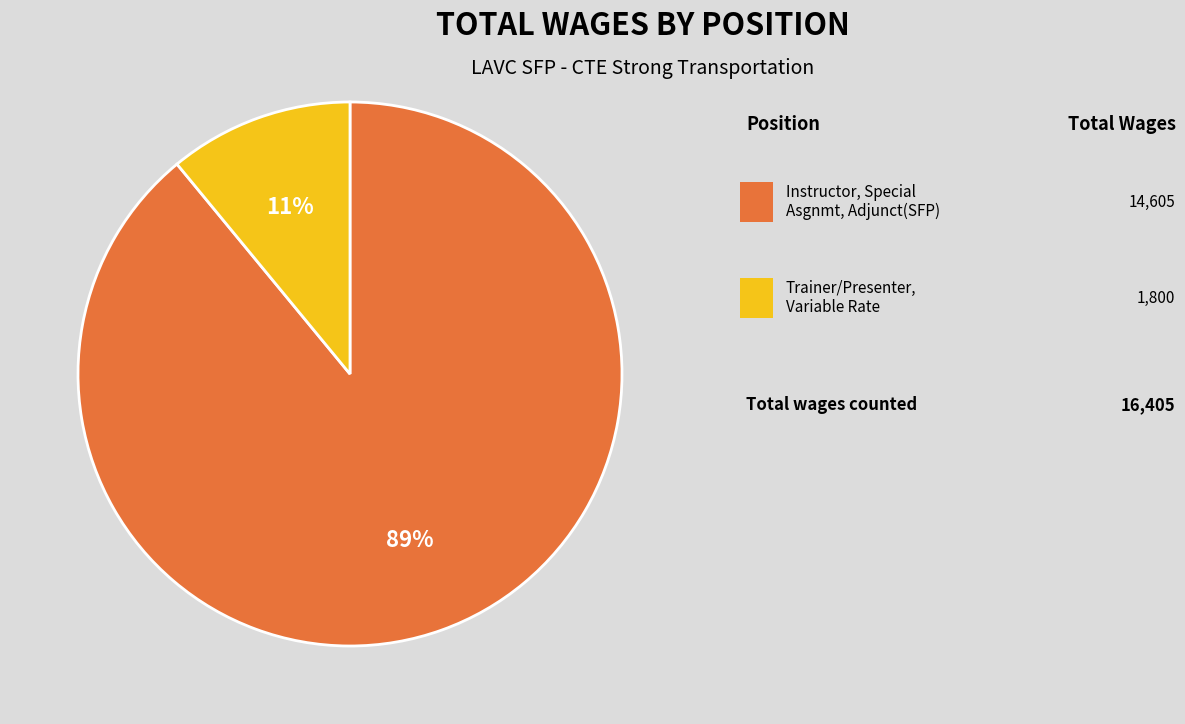

To the nearest percent, what is the difference between the largest and smallest slice percentages?

78%